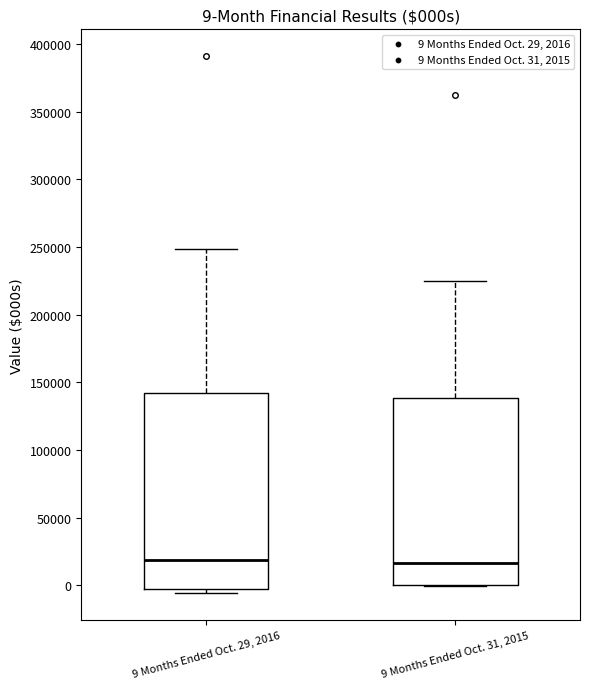

Which box is the tallest, from its lower edge to its upper edge?

9 Months Ended Oct. 29, 2016